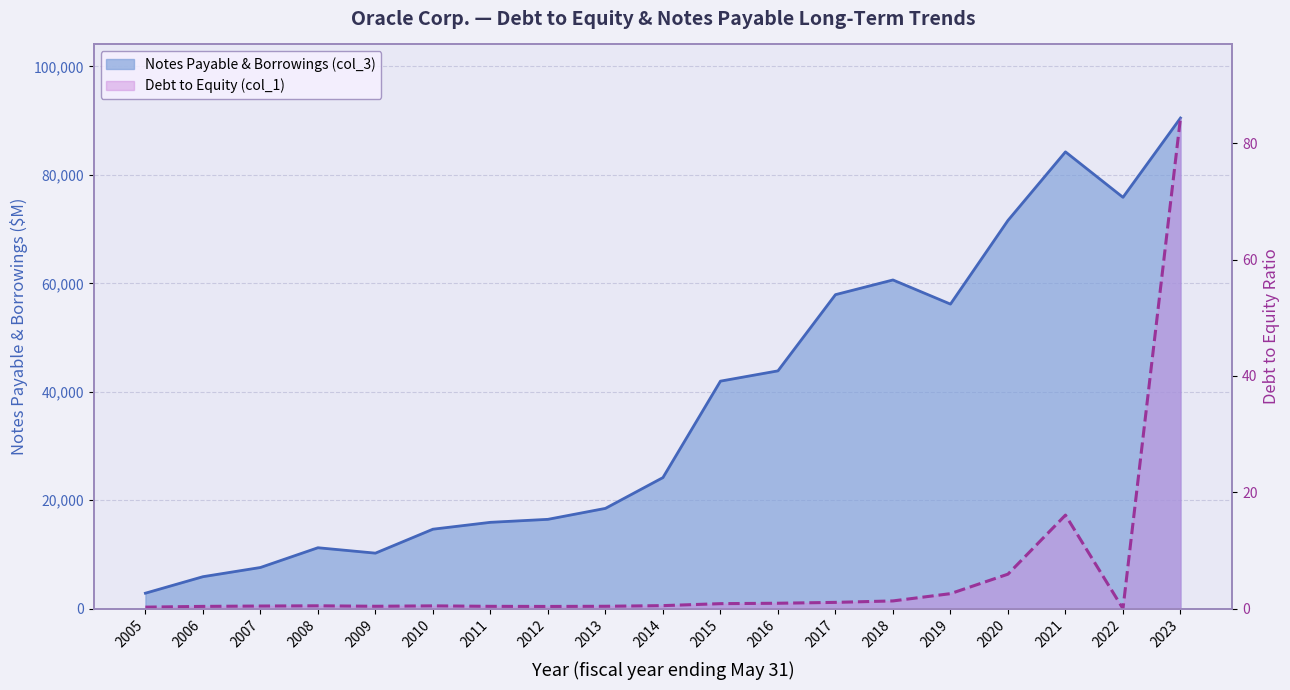

True or false: Debt to Equity (col_1) and Notes Payable & Borrowings (col_3) cross at least once.

False